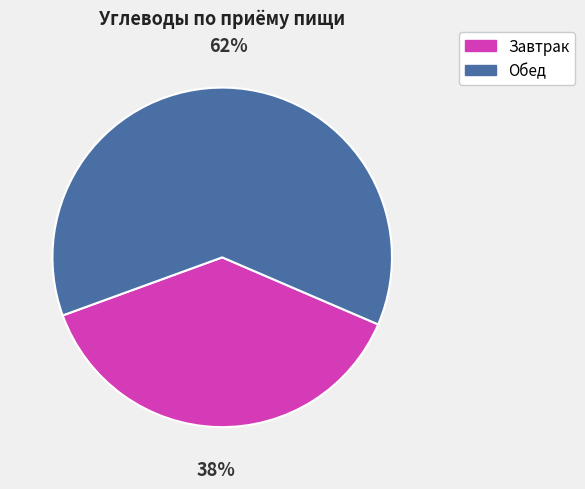

What percentage is the Завтрак slice, to the nearest percent?

38%